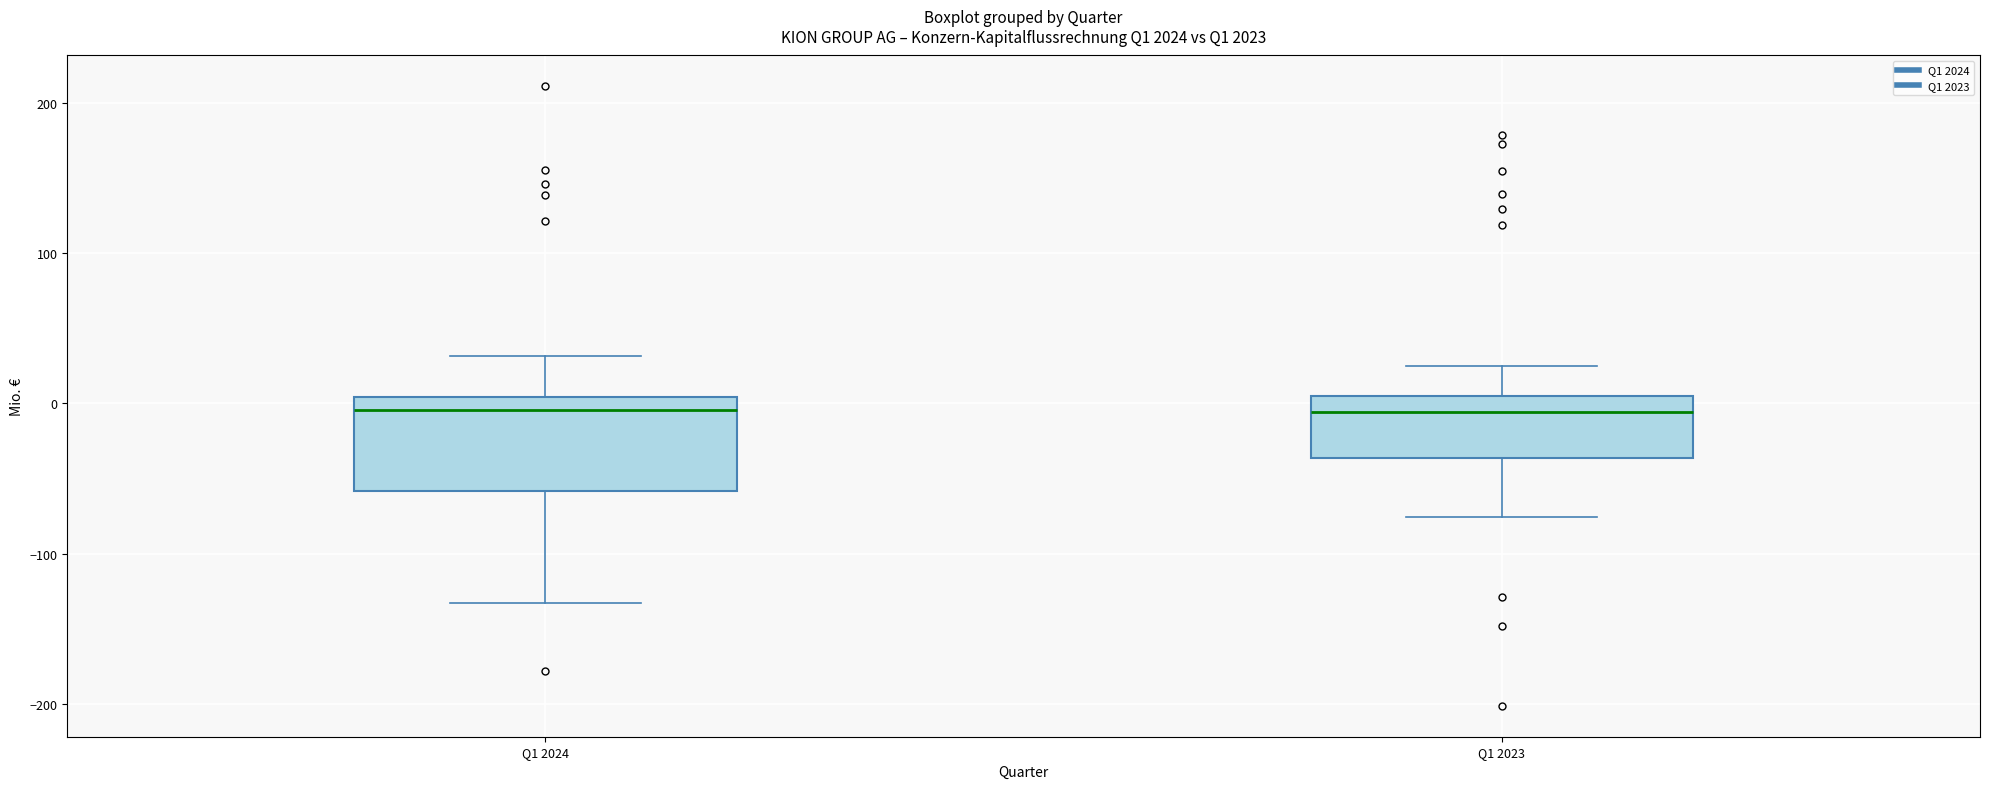

Where does the upper whisker of the box for Q1 2023 end on the y-axis? The values are not printed on the chart, so give them approximately, as read against the axis.

20